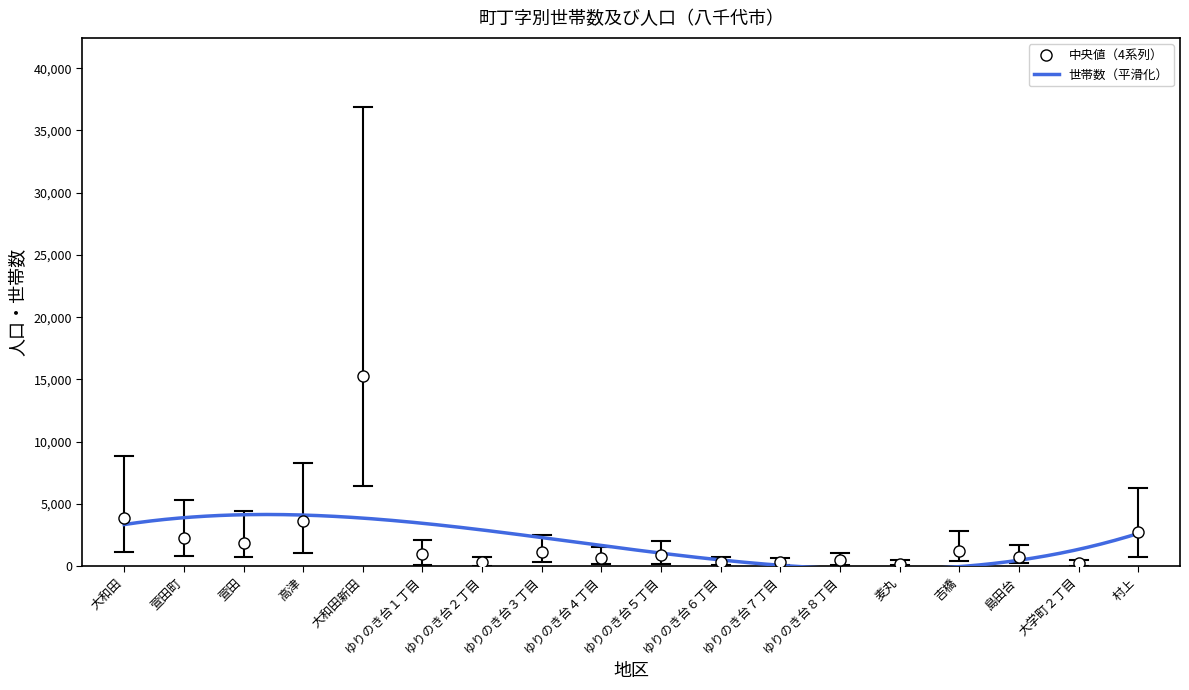

True or false: 中央値（4系列） has more than 0 interior local peaks.

True